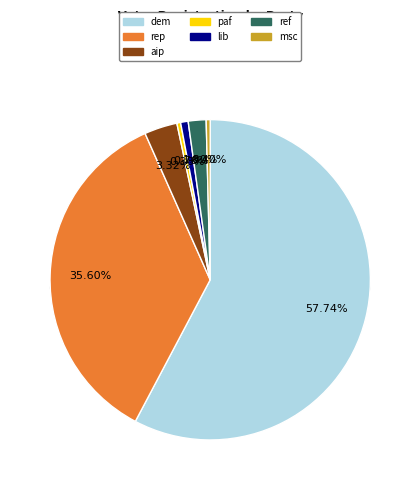

Is there any slice that represents more than half of the pie?

Yes